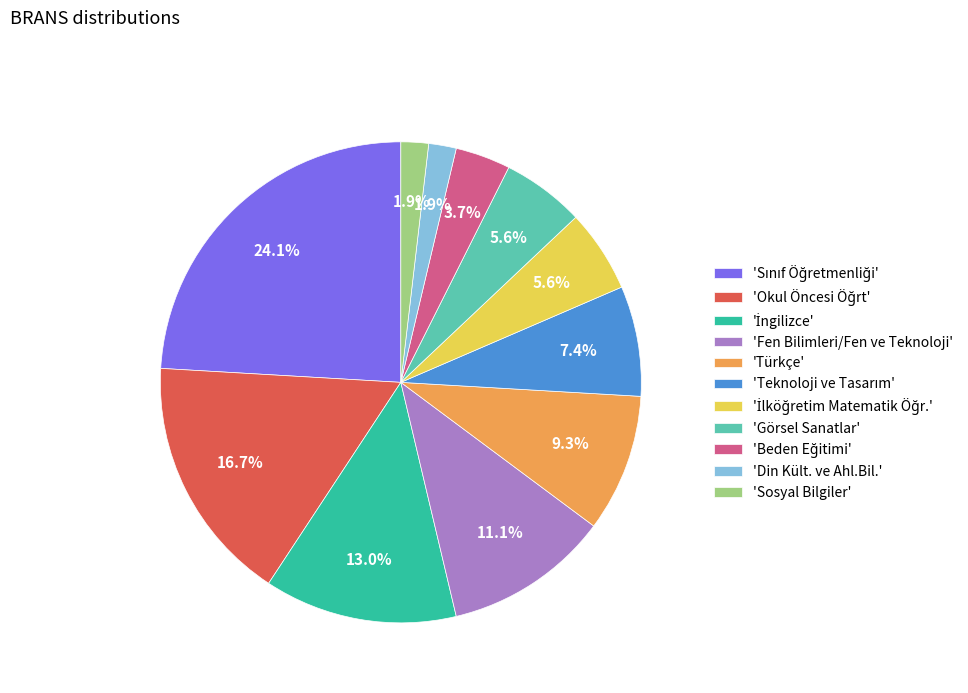

Is there any slice that represents more than half of the pie?

No